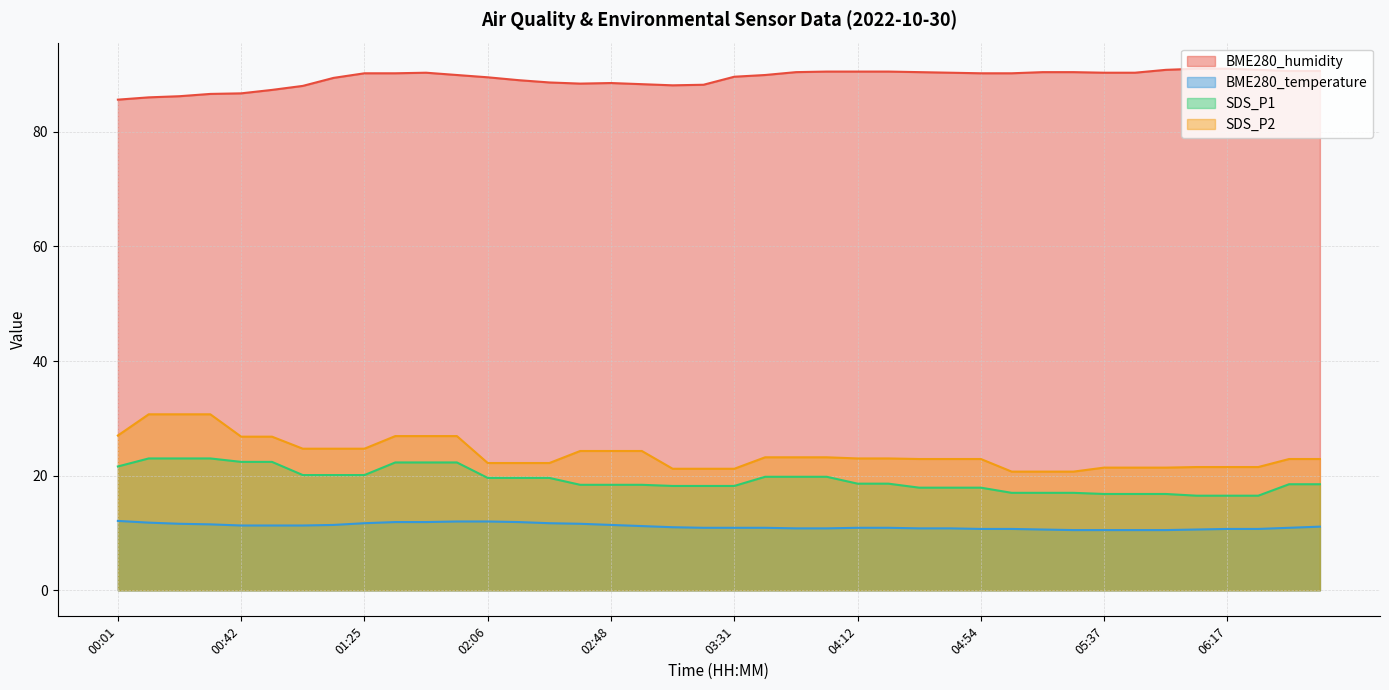

What is the label of the 38th point from the right?

00:22